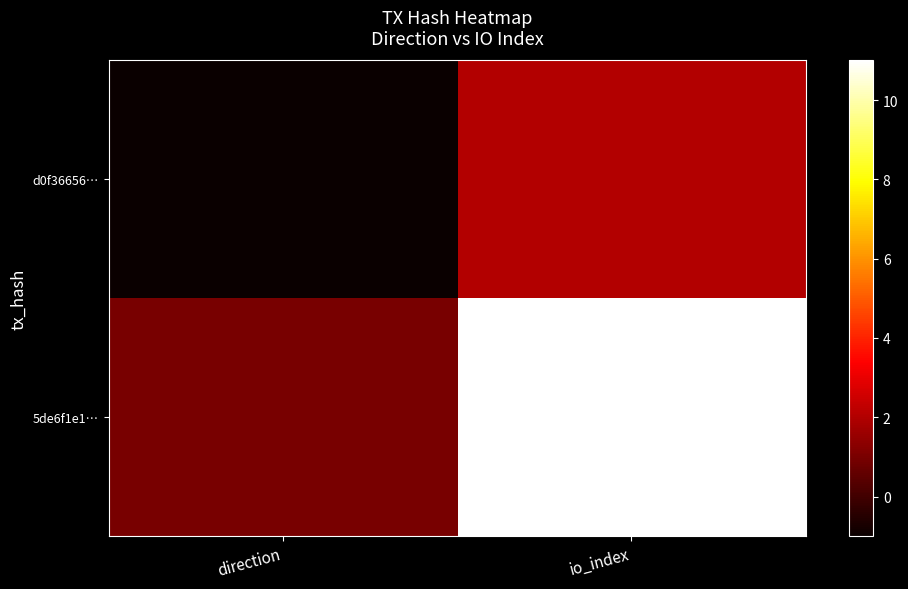

Between direction and io_index, which is larger?

io_index